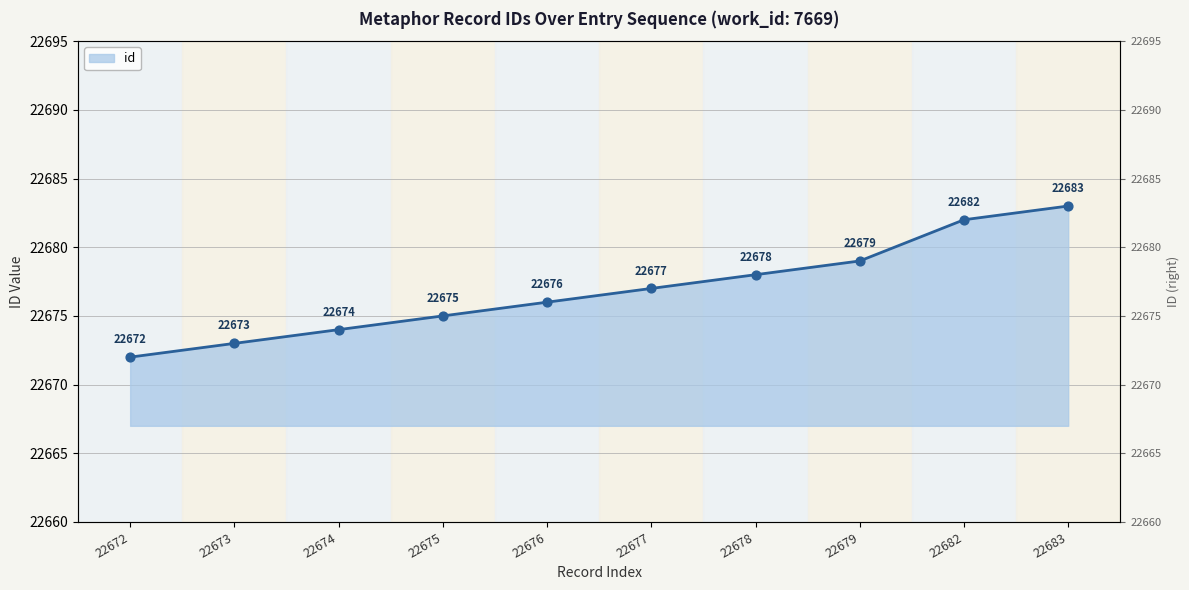

What is the change in value from 22673 to 22676?

+3